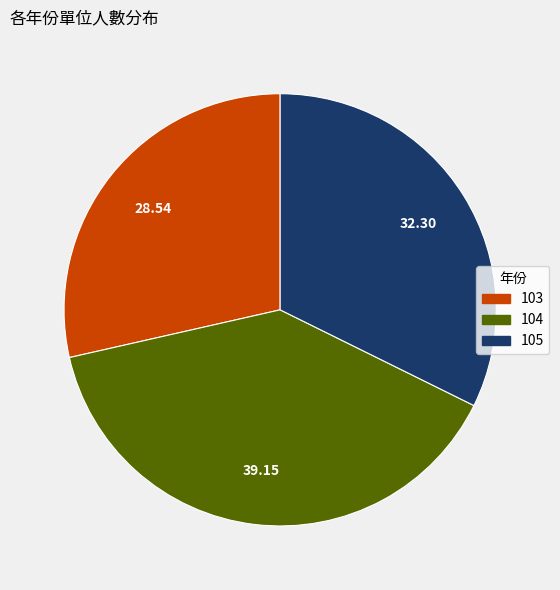

How many segments does this pie chart have?

3